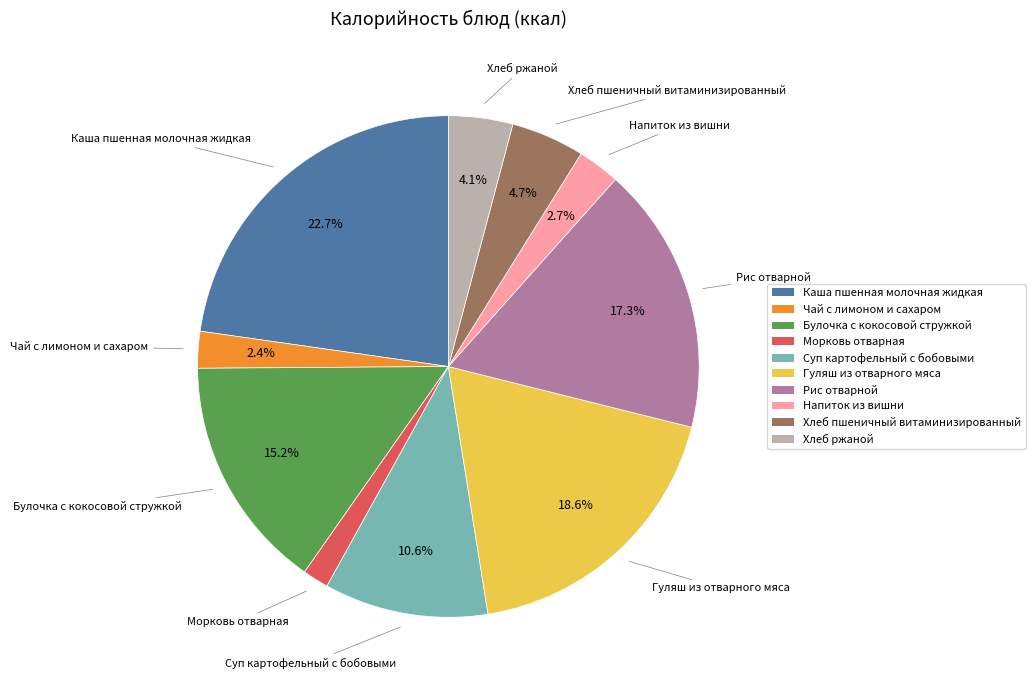

Which category has the biggest portion of the pie?

Каша пшенная молочная жидкая